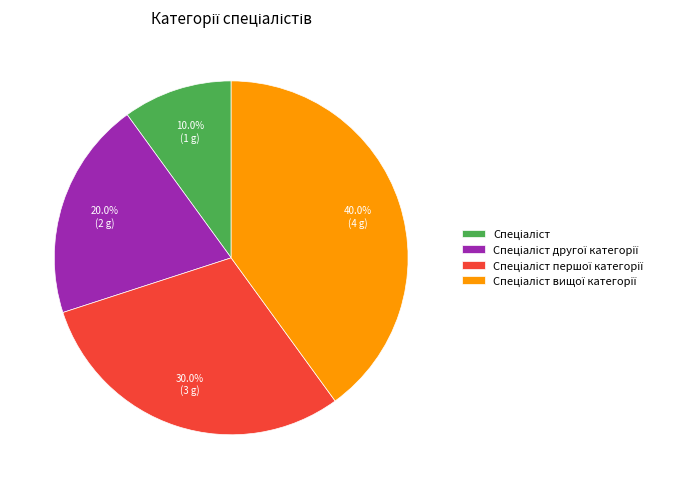

Does any single category account for the majority?

No